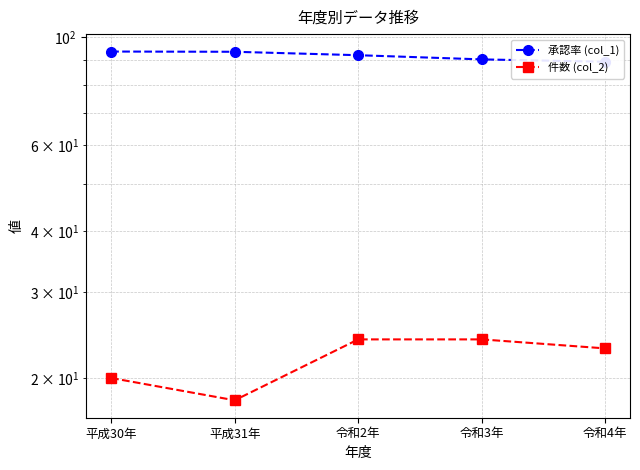

What is the difference between the maximum and second lowest values in the 件数 (col_2) series?

4.0